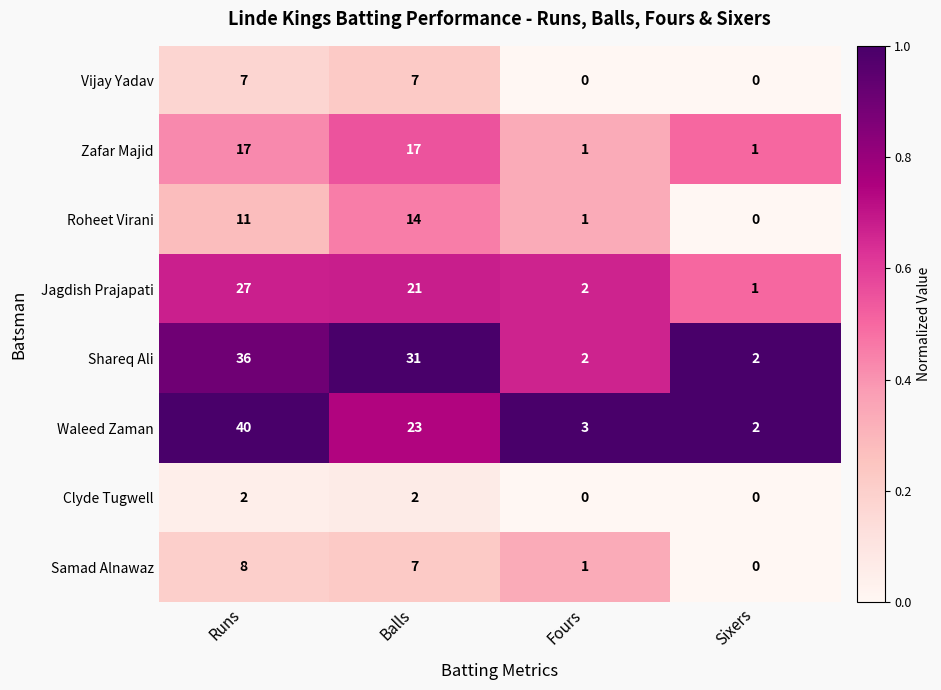

Rank the categories by Jagdish Prajapati value from lowest to highest.

Sixers, Fours, Balls, Runs